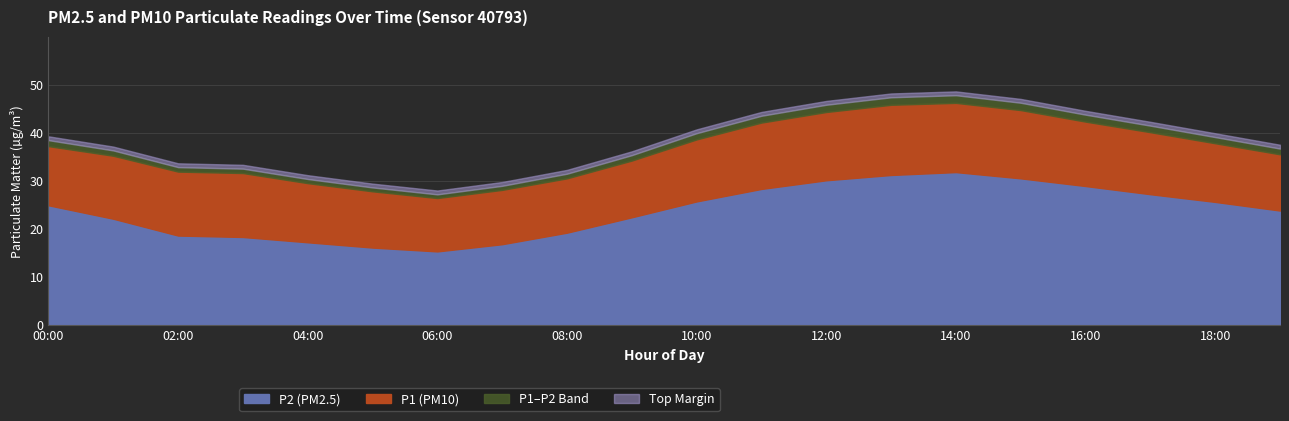

Rank the categories by P1 value from highest to lowest.

14:00, 13:00, 15:00, 12:00, 16:00, 11:00, 17:00, 10:00, 18:00, 00:00, 19:00, 01:00, 09:00, 02:00, 03:00, 08:00, 04:00, 07:00, 05:00, 06:00